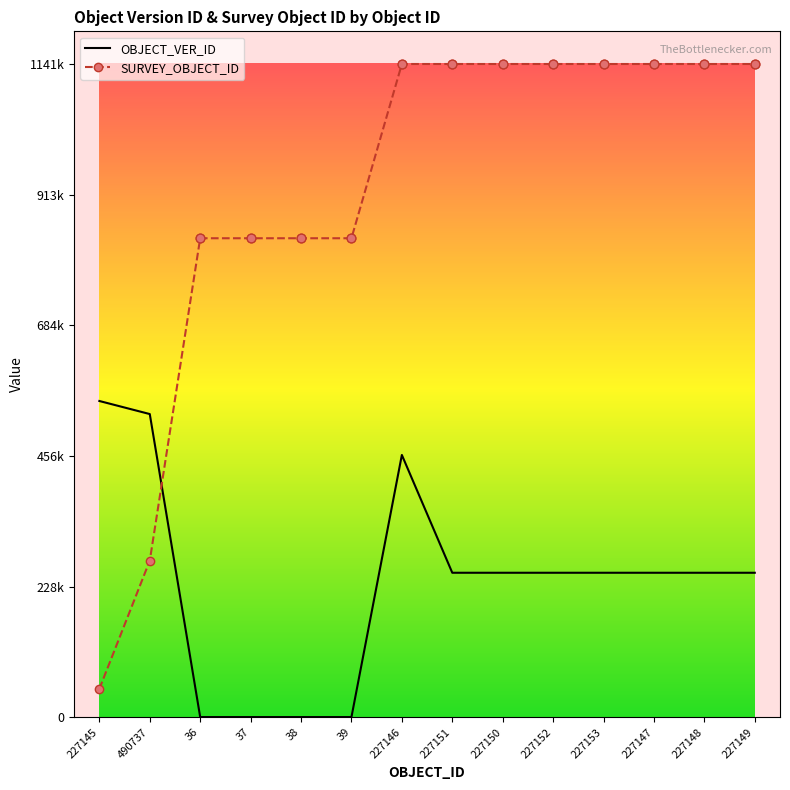

What is the total value across all series at 227153?

1393807